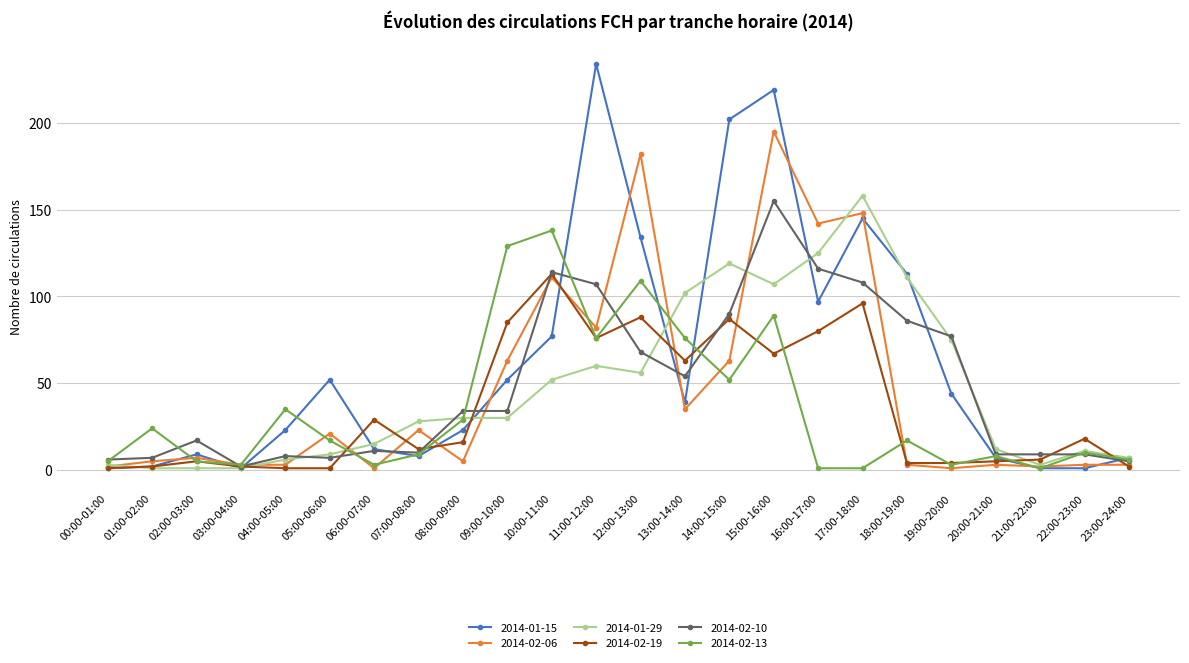

How many data points does each series have?

24